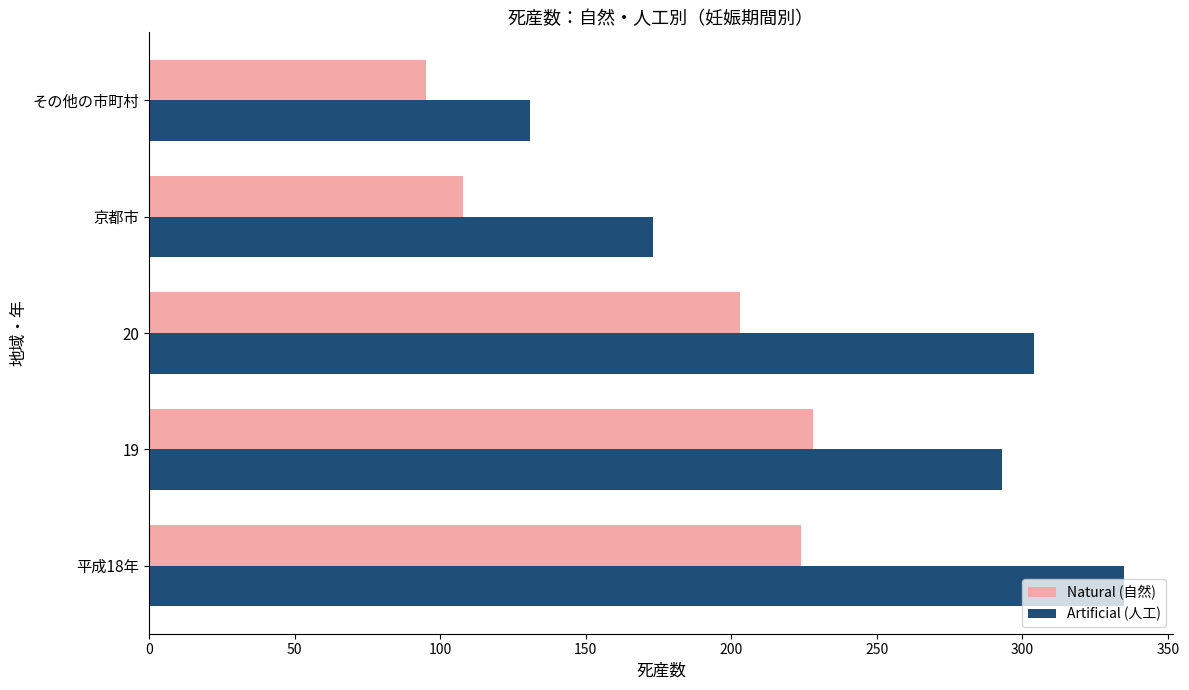

What is the sum of all Natural (自然) values?

858